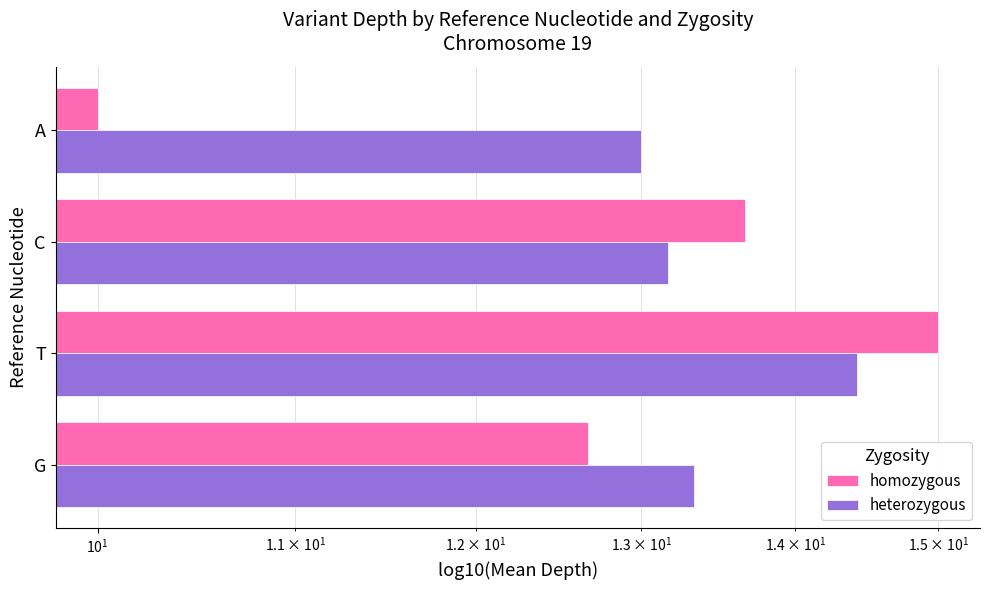

Reading right to left, extract all data points from this chart.

homozygous: 10.0	13.7	15.0	12.7
heterozygous: 13.0	13.2	14.4	13.3